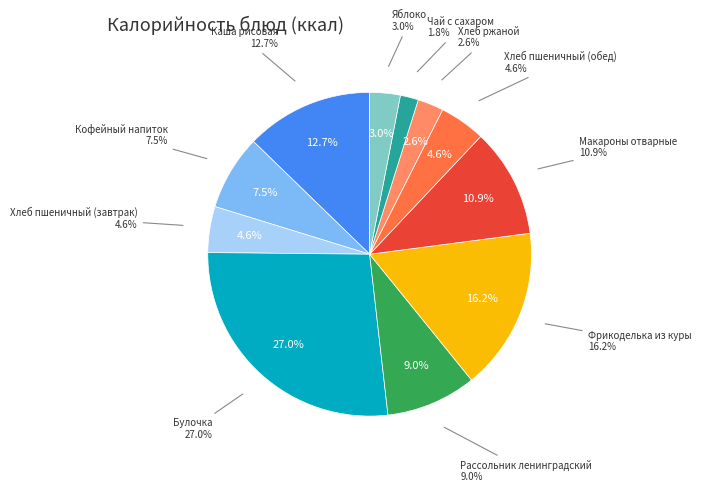

Is it true that Яблоко is 3% of the pie?

True